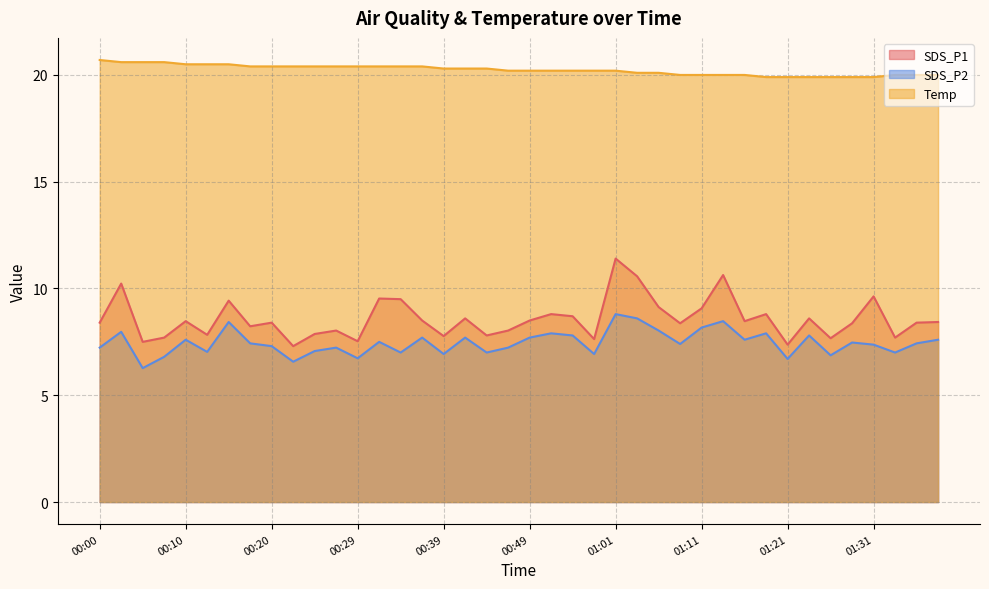

What is the sum of all SDS_P1 values?

342.9